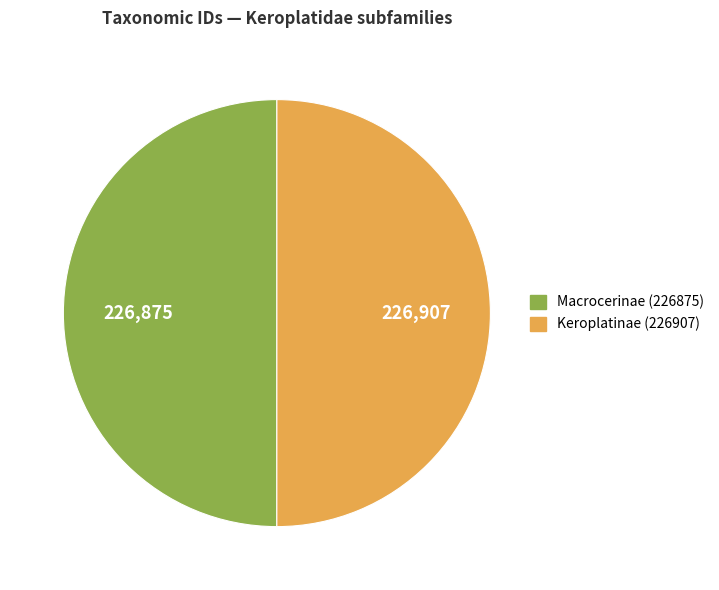

Approximately how many times larger is the value at Keroplatinae (226907) compared to Macrocerinae (226875)?

1.0